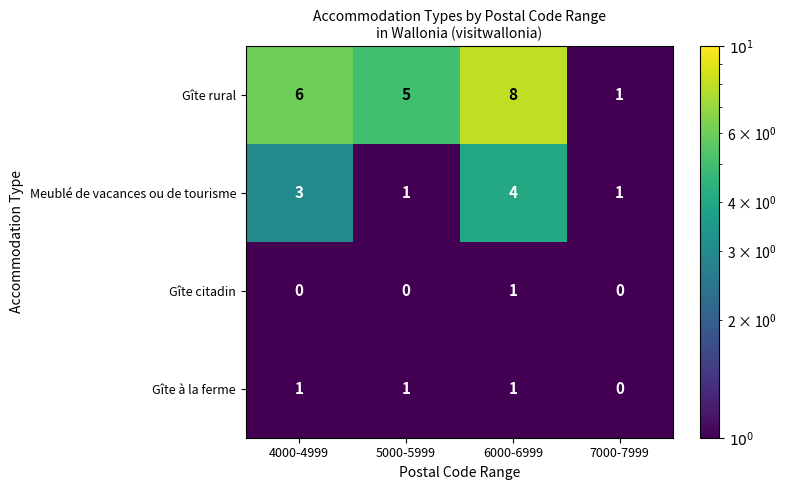

Is the value of Gîte rural at 6000-6999 greater than the value of Gîte à la ferme at 7000-7999?

Yes